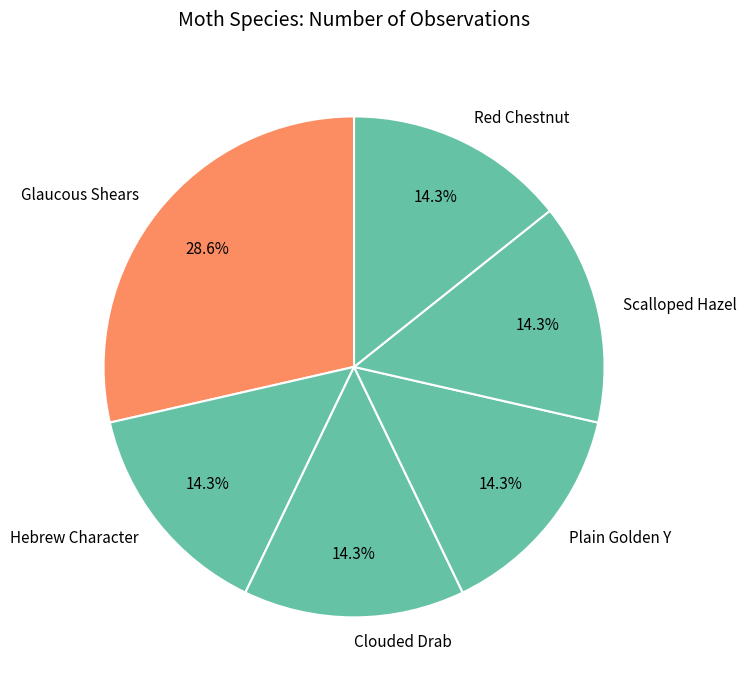

To the nearest percent, what is the difference between the Glaucous Shears and Scalloped Hazel slice percentages?

14%